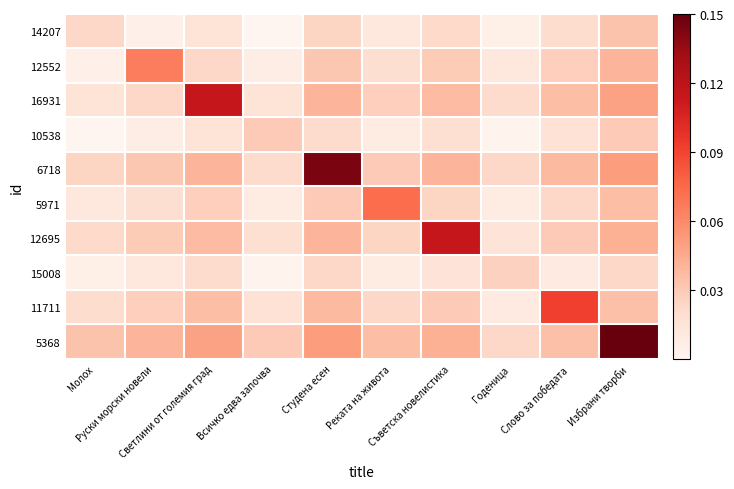

At how many categories does at least one series exceed 0?

10